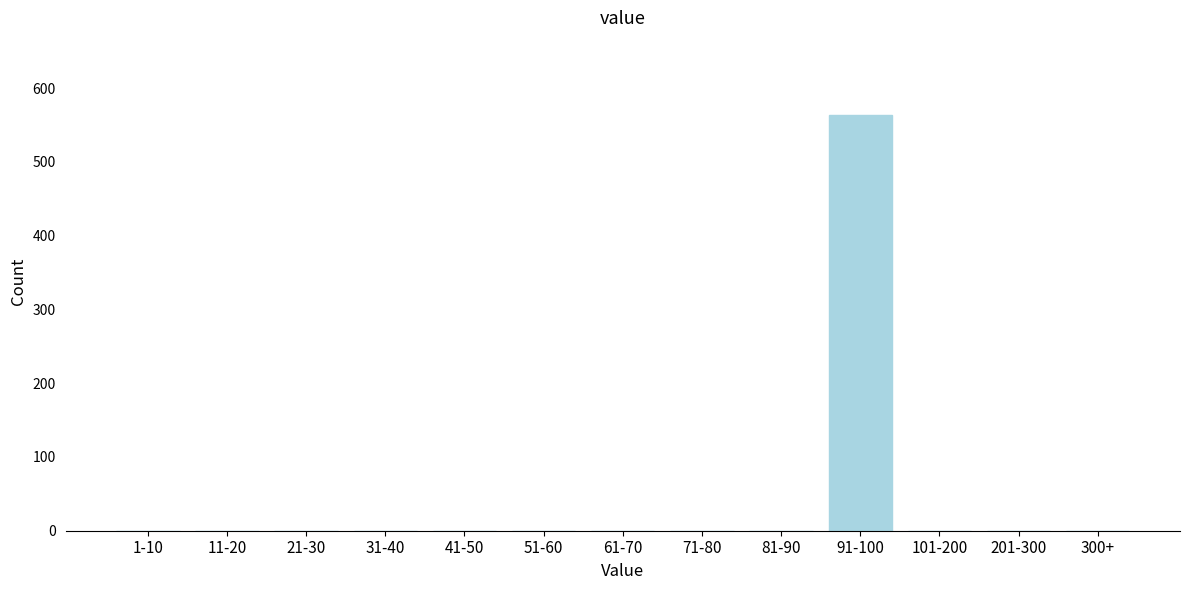

Reading right to left, transcribe all the data shown in this chart.

300+=0	201-300=0	101-200=0	91-100=563	81-90=0	71-80=0	61-70=0	51-60=0	41-50=0	31-40=0	21-30=0	11-20=0	1-10=0